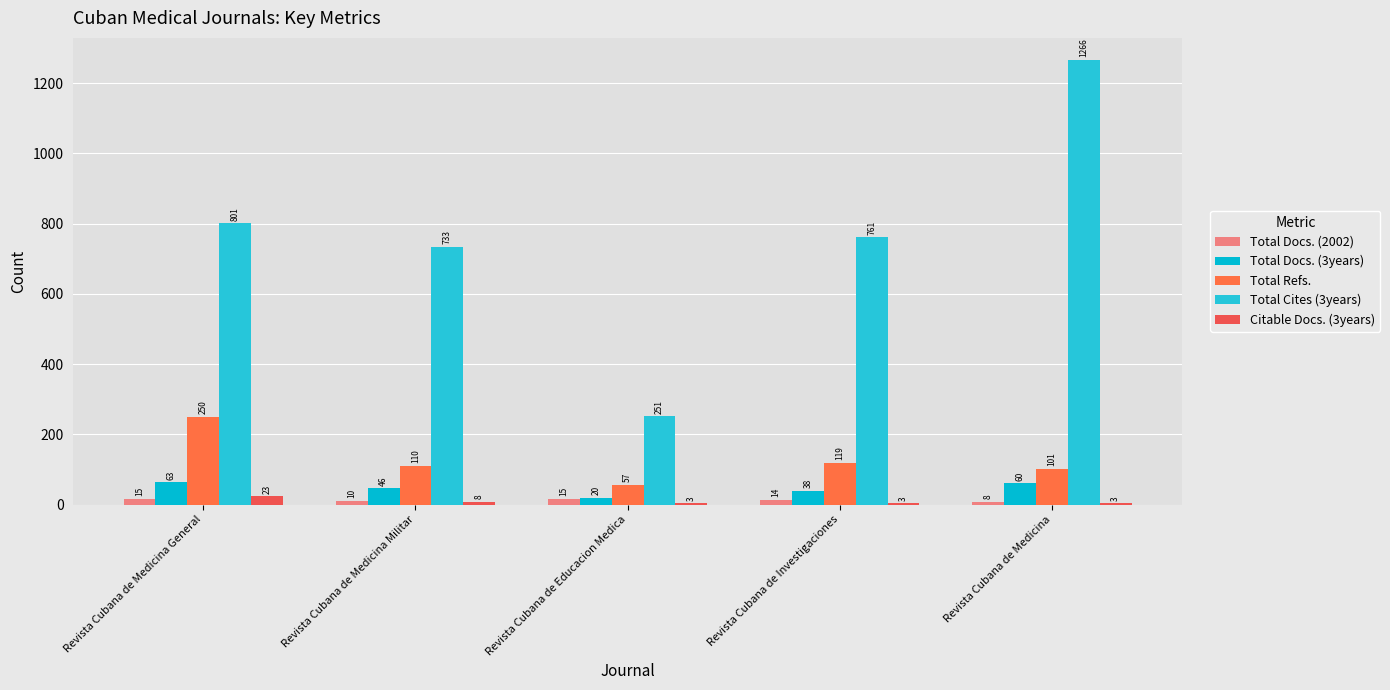

Where does the Total Refs. series first go above 110?

Revista Cubana de Medicina General